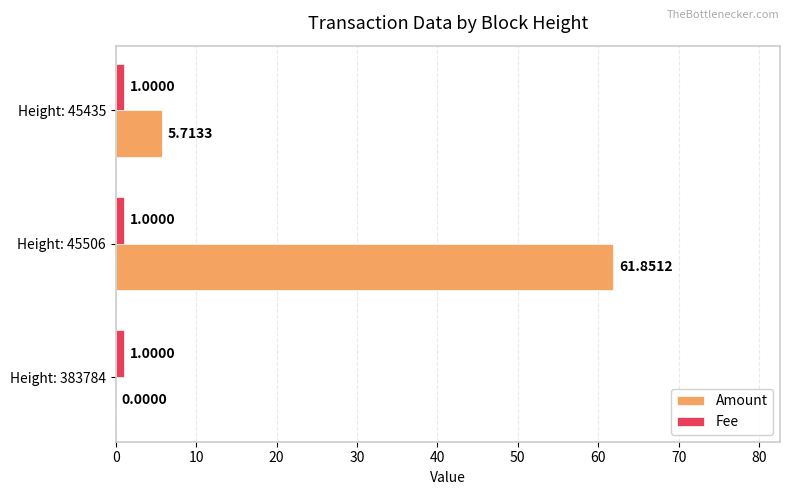

What is the sum of all Fee values?

3.0